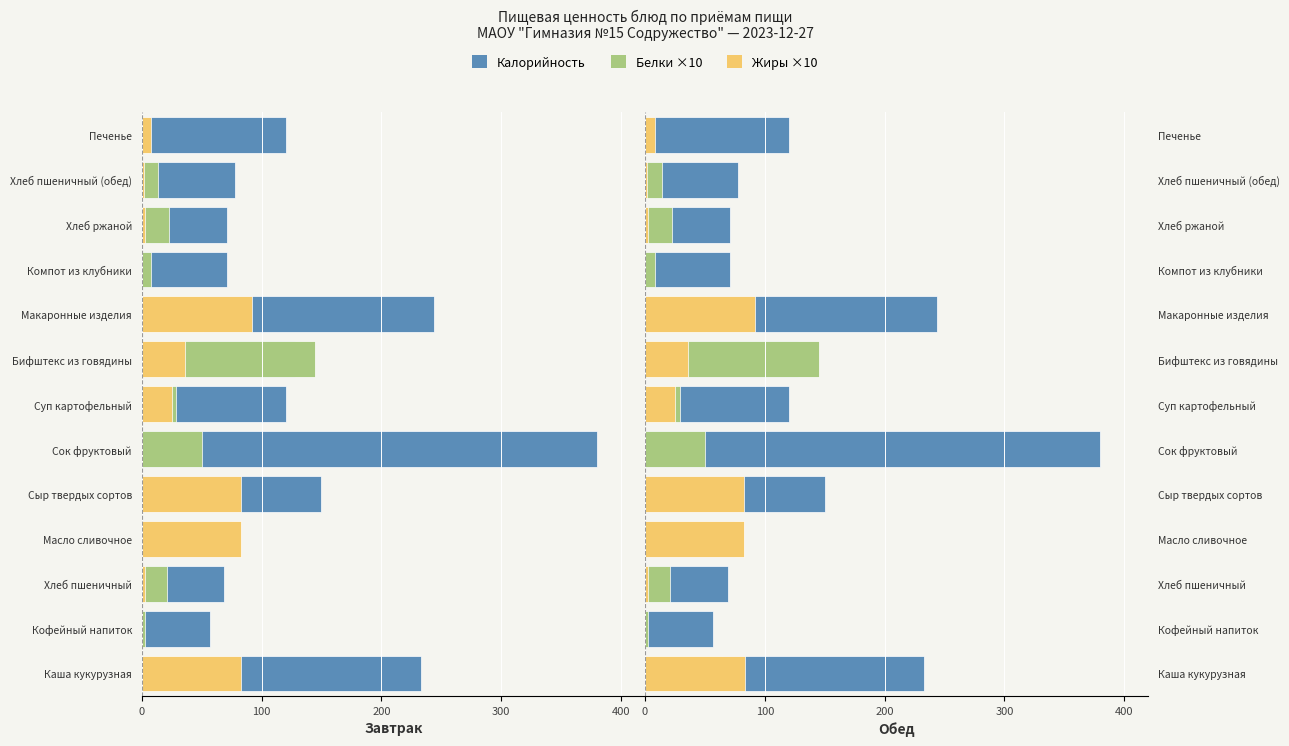

How many groups of bars are there?

13